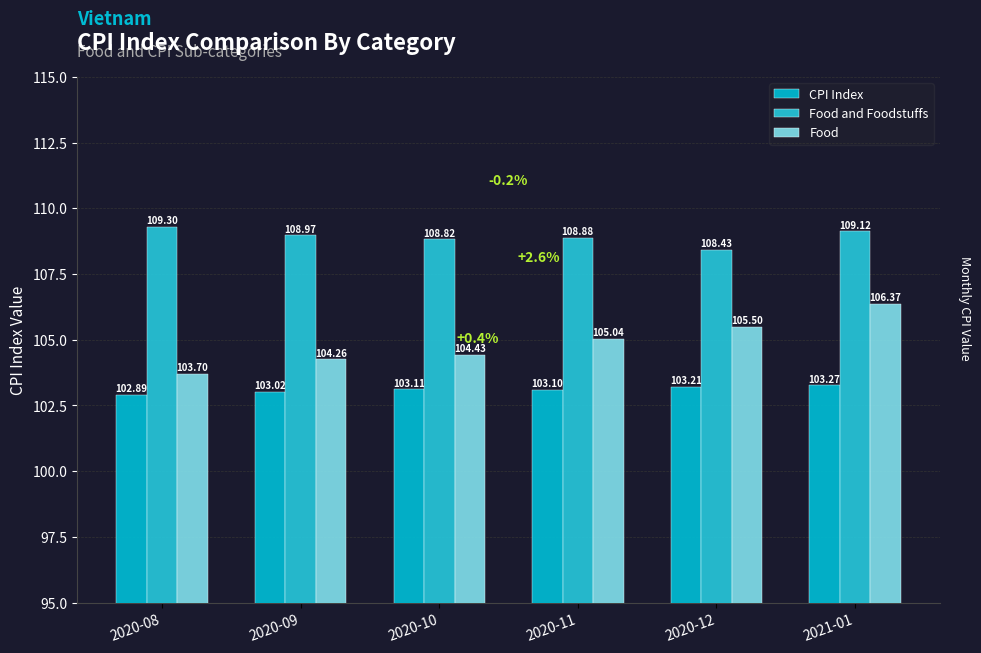

What is the label of the 5th bar from the right?

2020-09